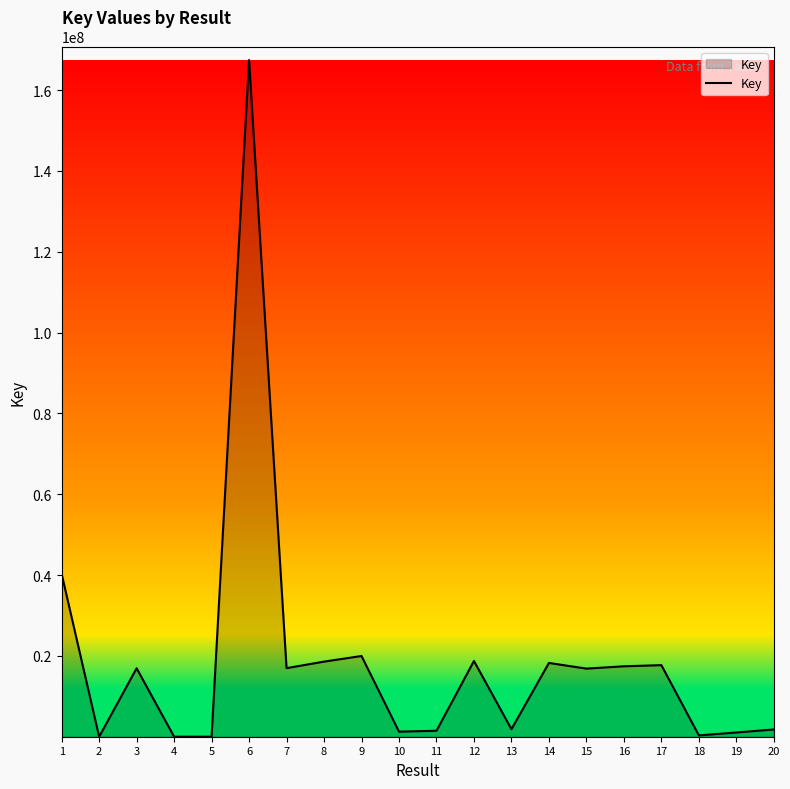

Count the number of categories in the chart.

20